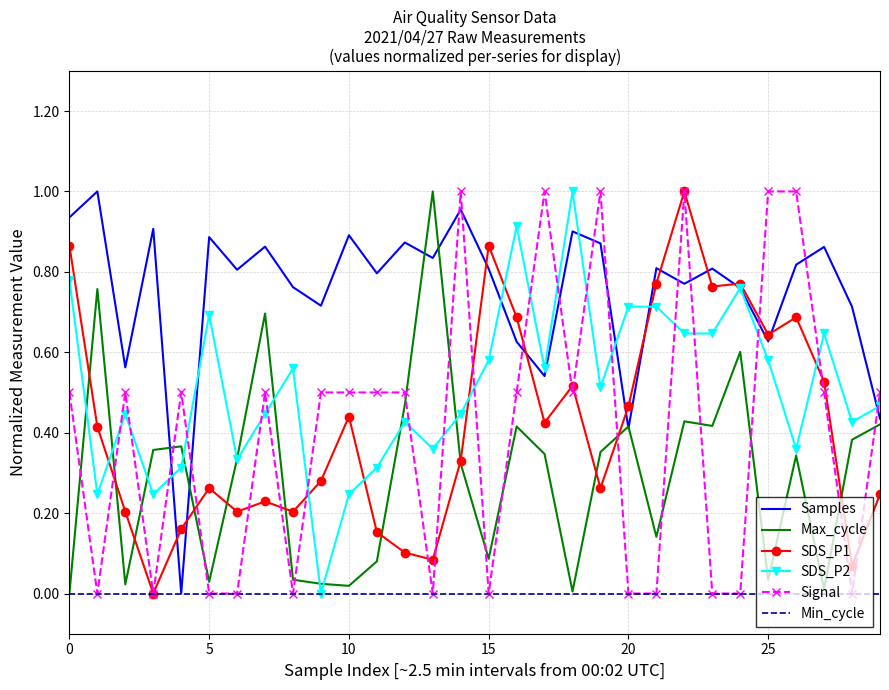

Which series has the largest total across all categories?

Samples